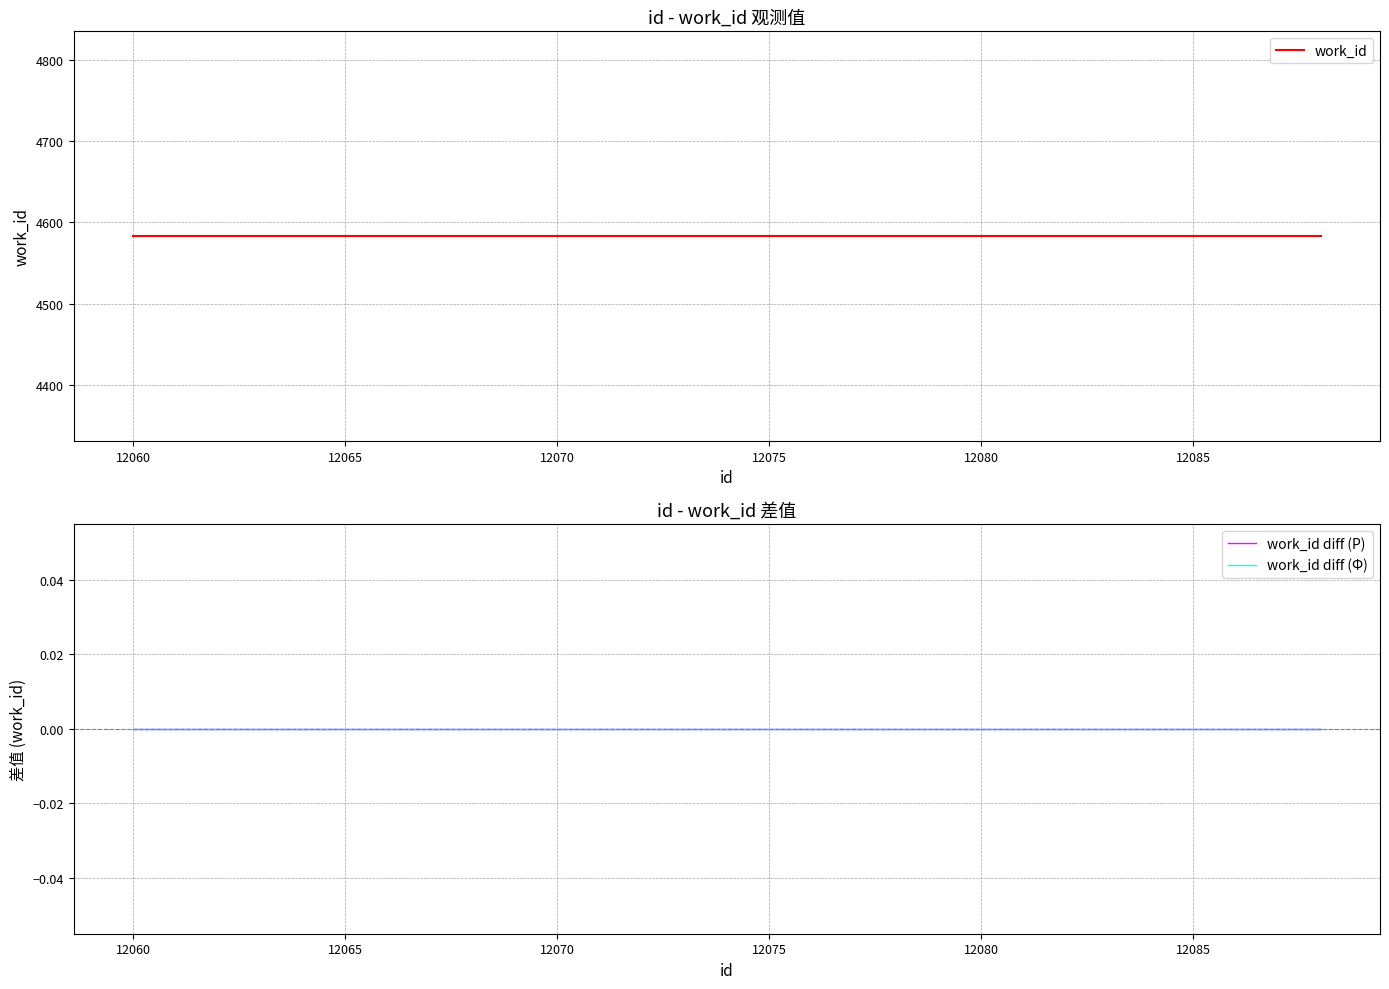

Count the number of categories in the chart.

4